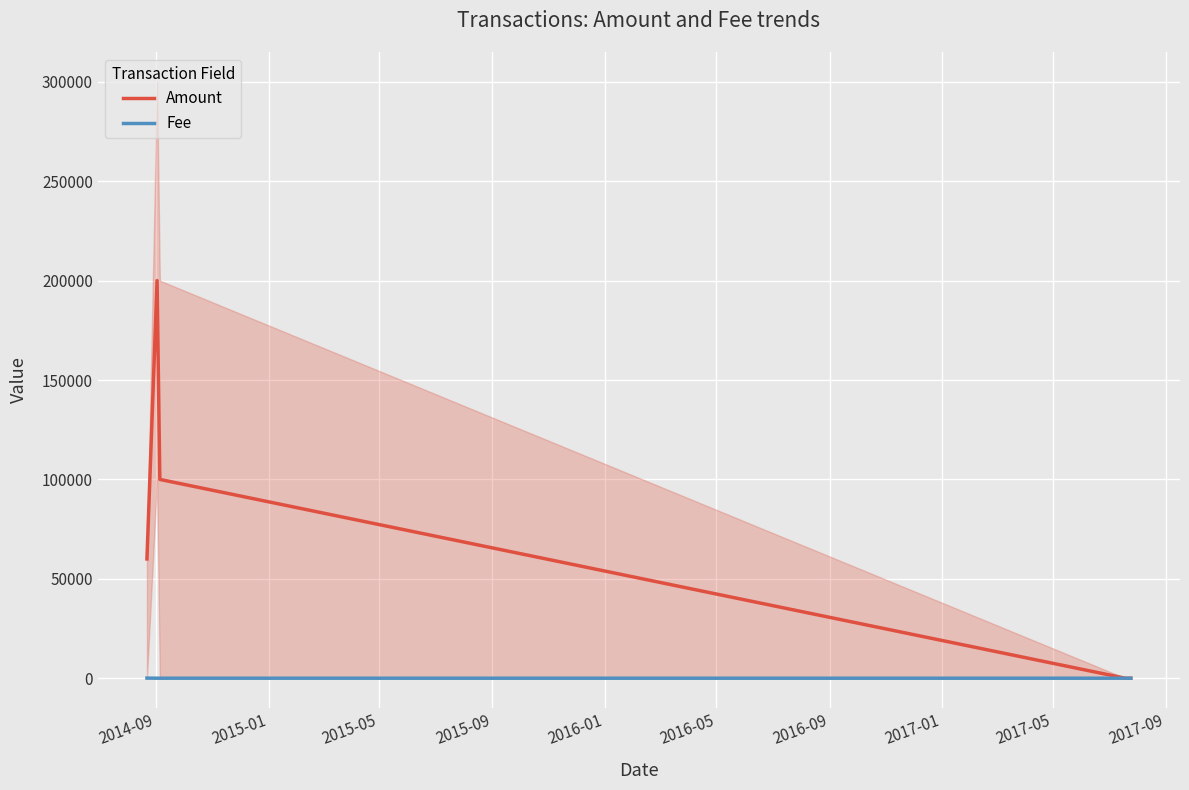

Is this an area chart (filled region under the line)?

No